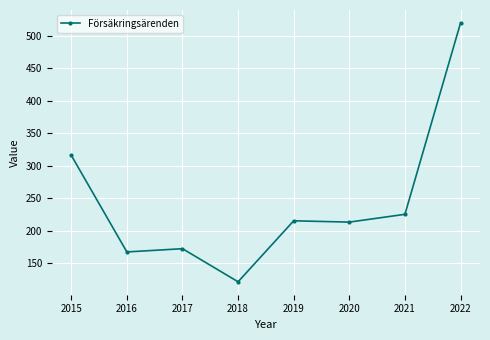

True or false: the data shows 167 at 2016.

True